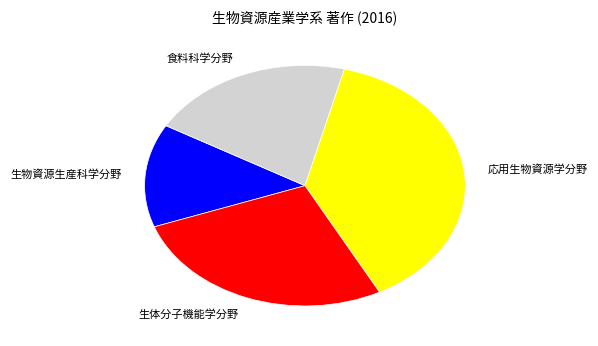

The 生体分子機能学分野 slice represents 14% of the pie. True or false?

False